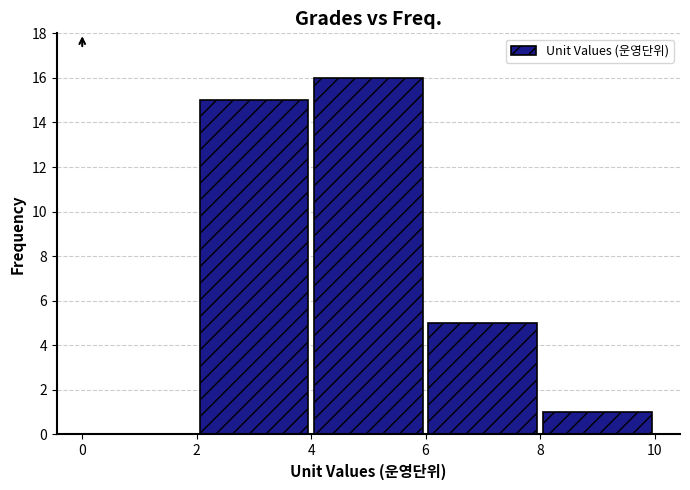

Which range on the x-axis has the tallest bar?

4 to 6